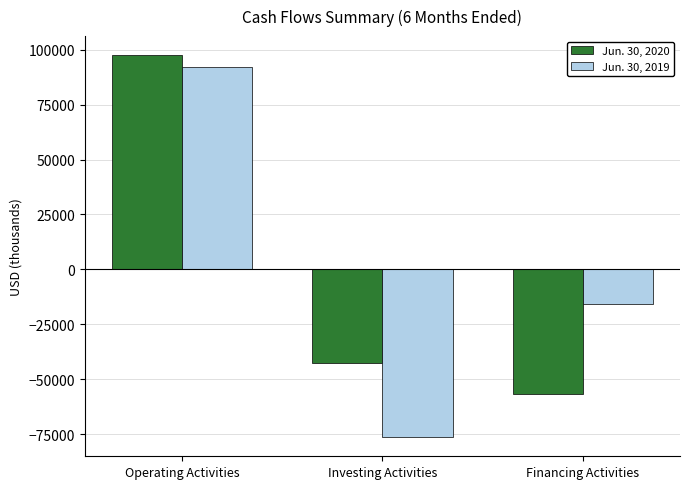

What are all the series names shown in the legend?

Jun. 30, 2020, Jun. 30, 2019